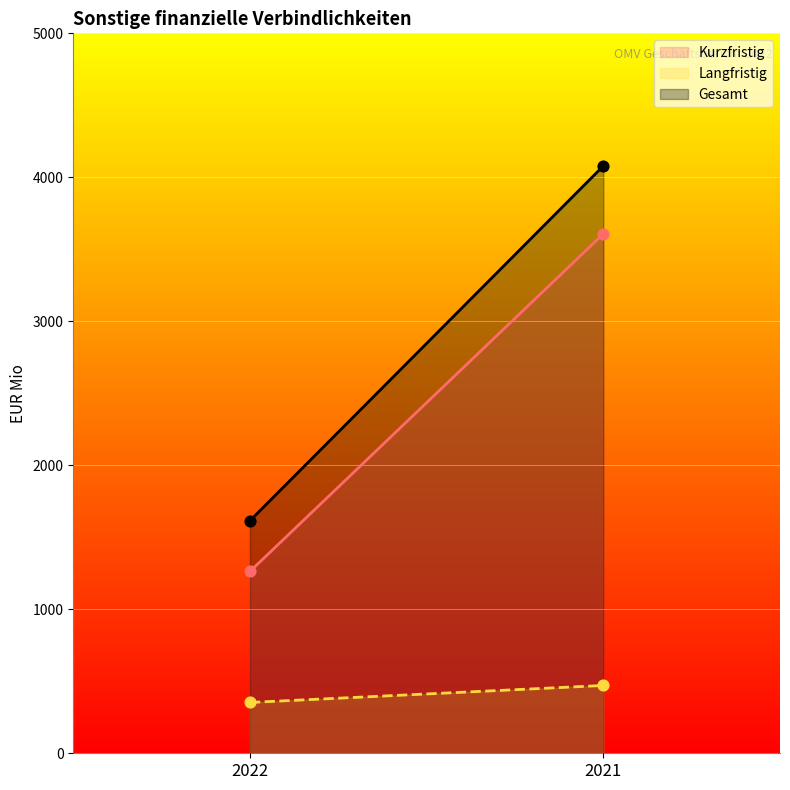

What is the total value across all series at 2022?

3231